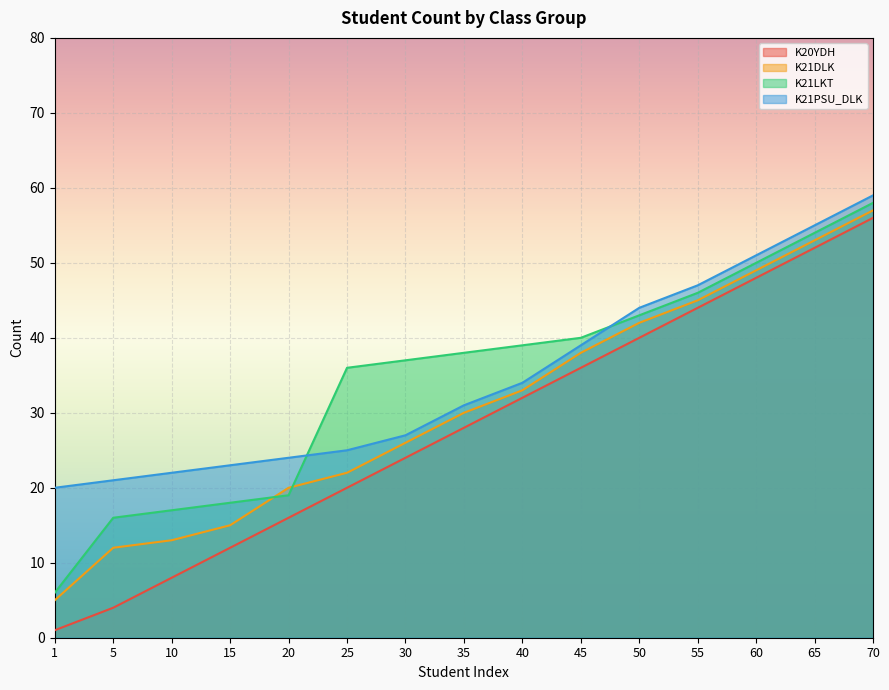

The K21LKT series shows 66 at 30. True or false?

False